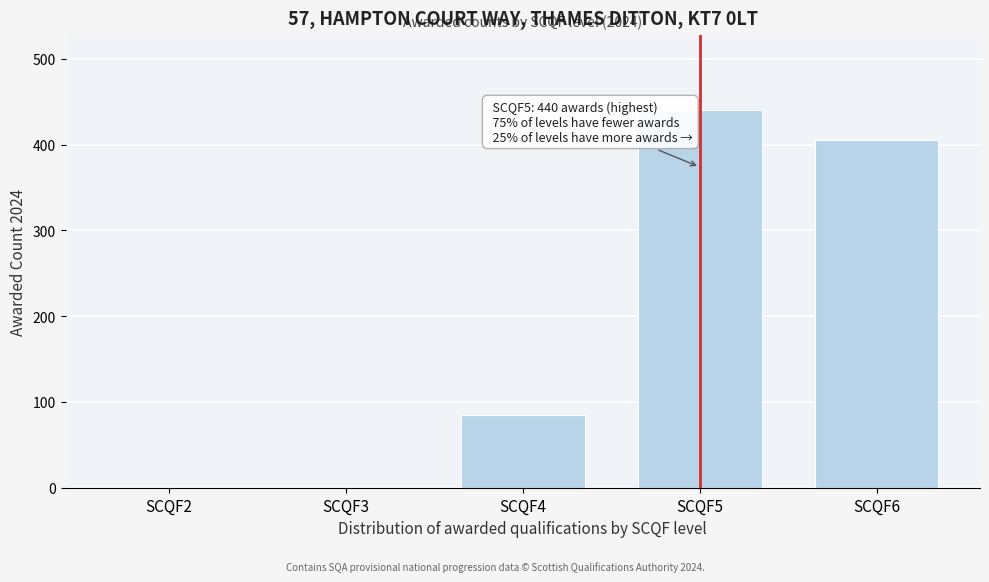

Reading left to right, what are all the values shown in this chart?

SCQF2=0	SCQF3=0	SCQF4=85	SCQF5=440	SCQF6=405